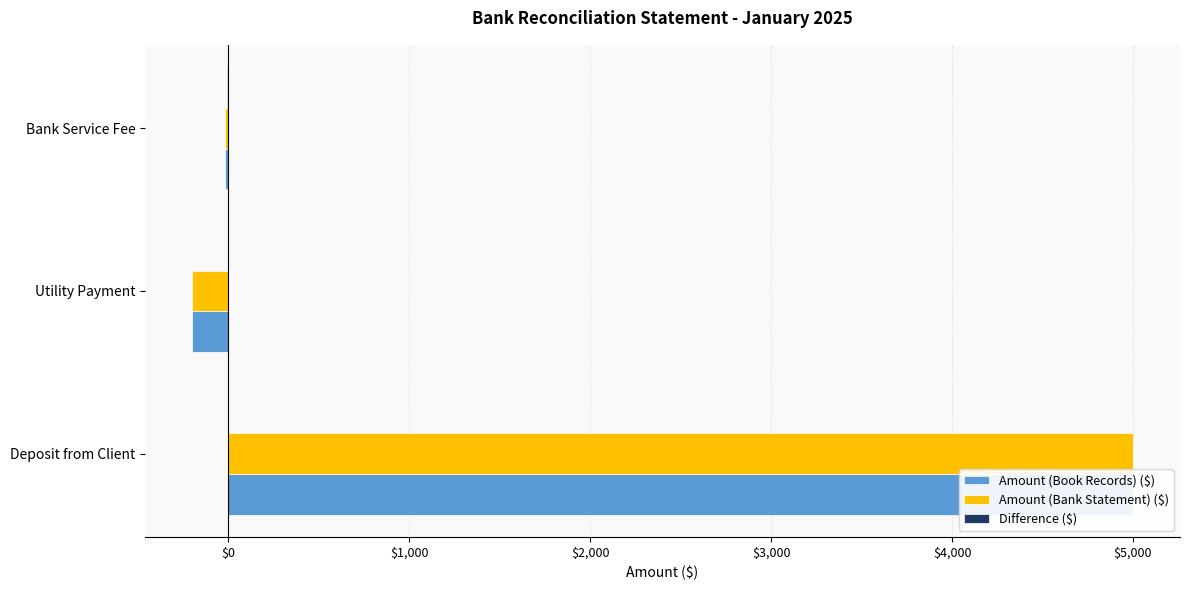

How many values in Amount (Bank Statement) ($) are above zero?

1